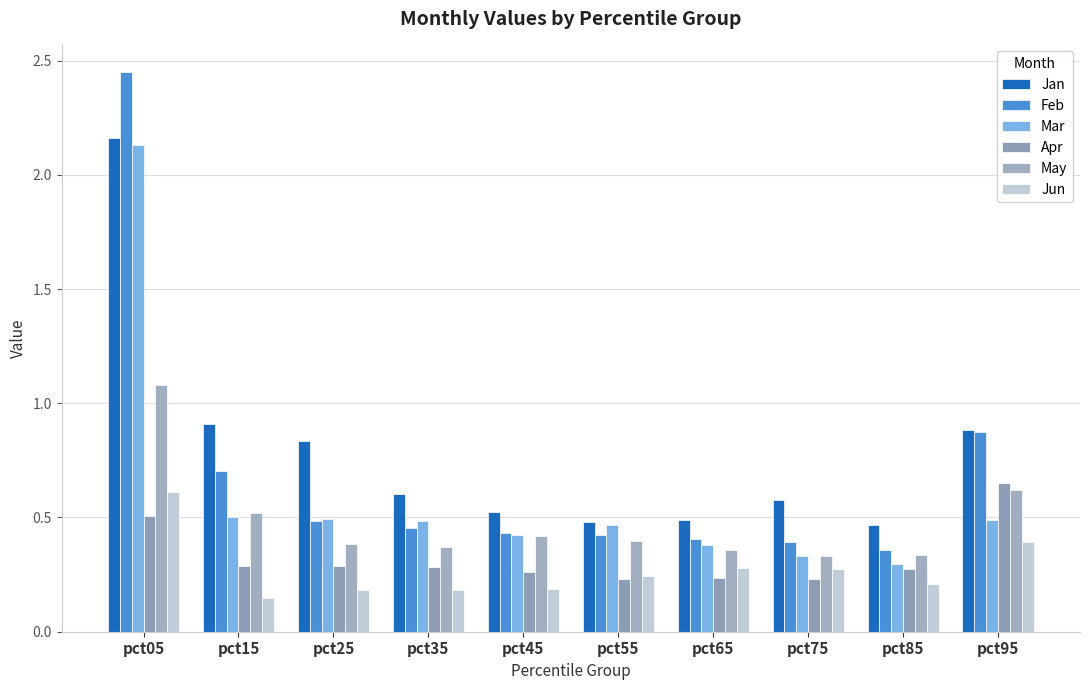

Rank the series by their maximum value, from lowest to highest.

Jun, Apr, May, Mar, Jan, Feb